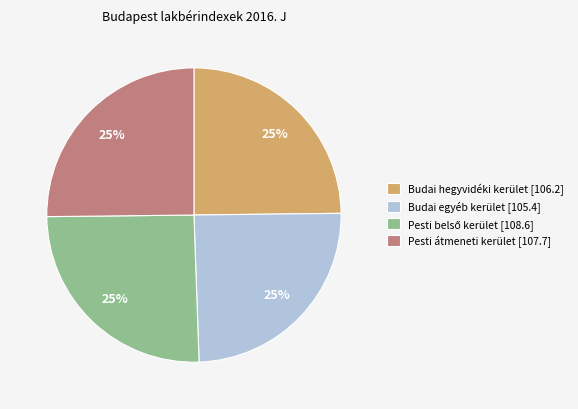

To the nearest percent, what portion does Budai hegyvidéki kerület [106.2] represent?

25%